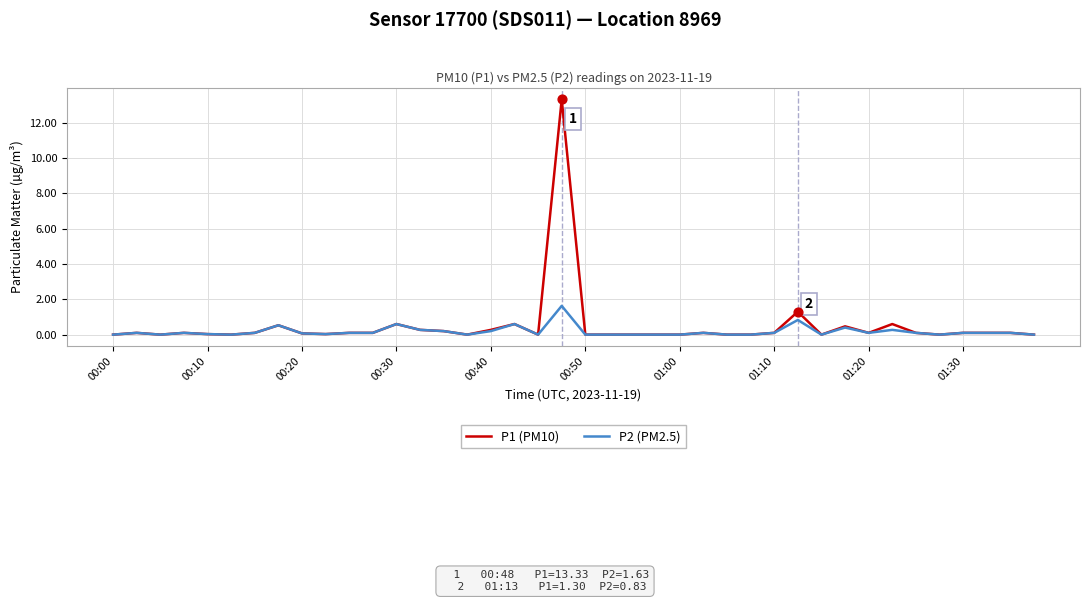

What are all the series names shown in the legend?

P1 (PM10), P2 (PM2.5)